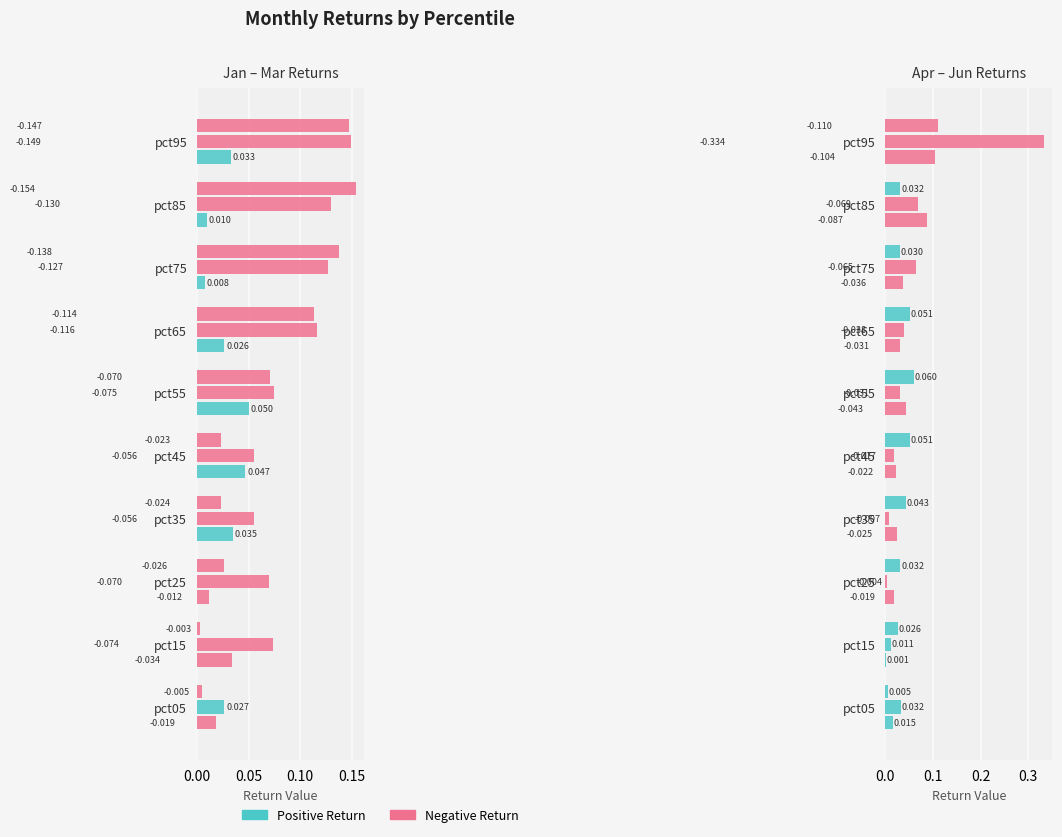

What position from the right is 0.20?

6